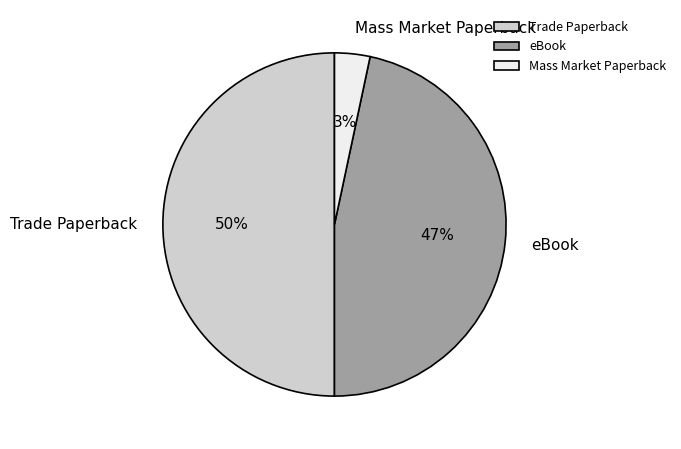

Is it true that Trade Paperback is 50% of the pie?

True